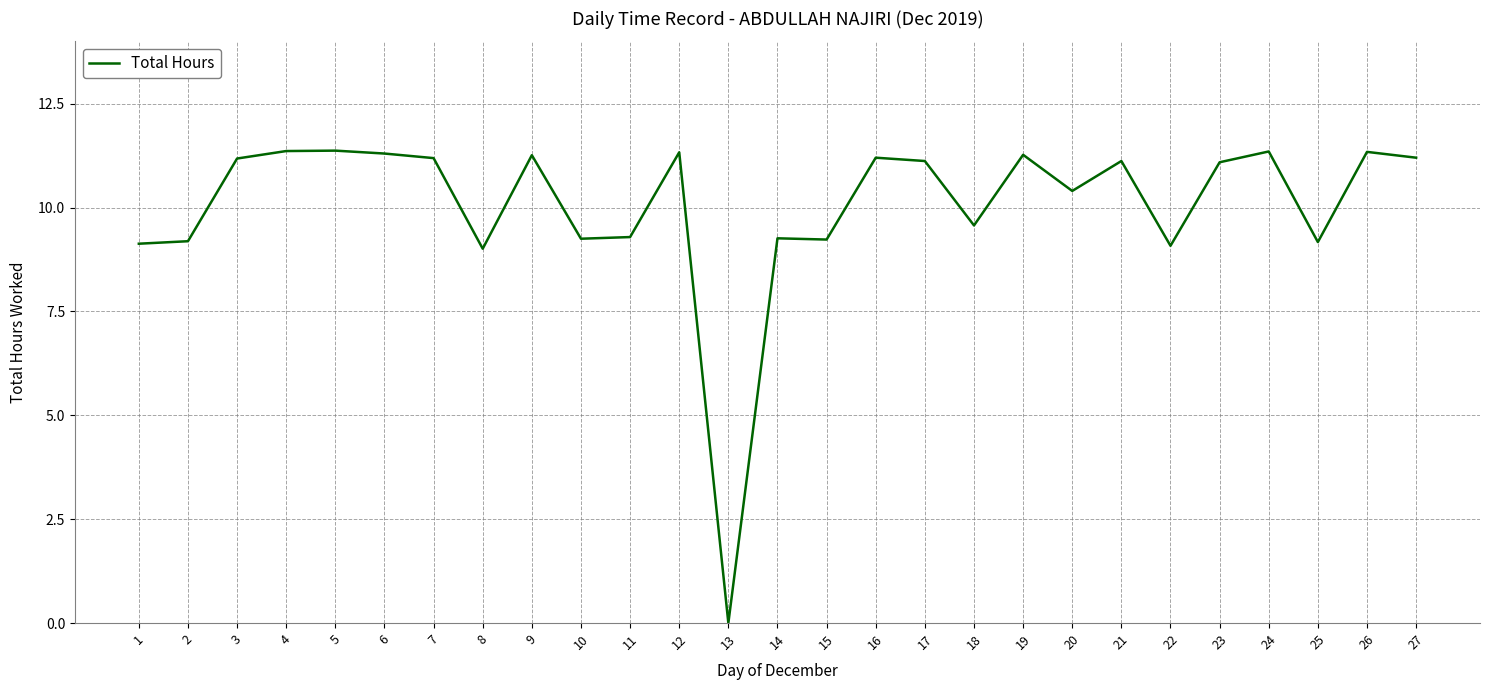

At which label does the data first exceed 11?

3